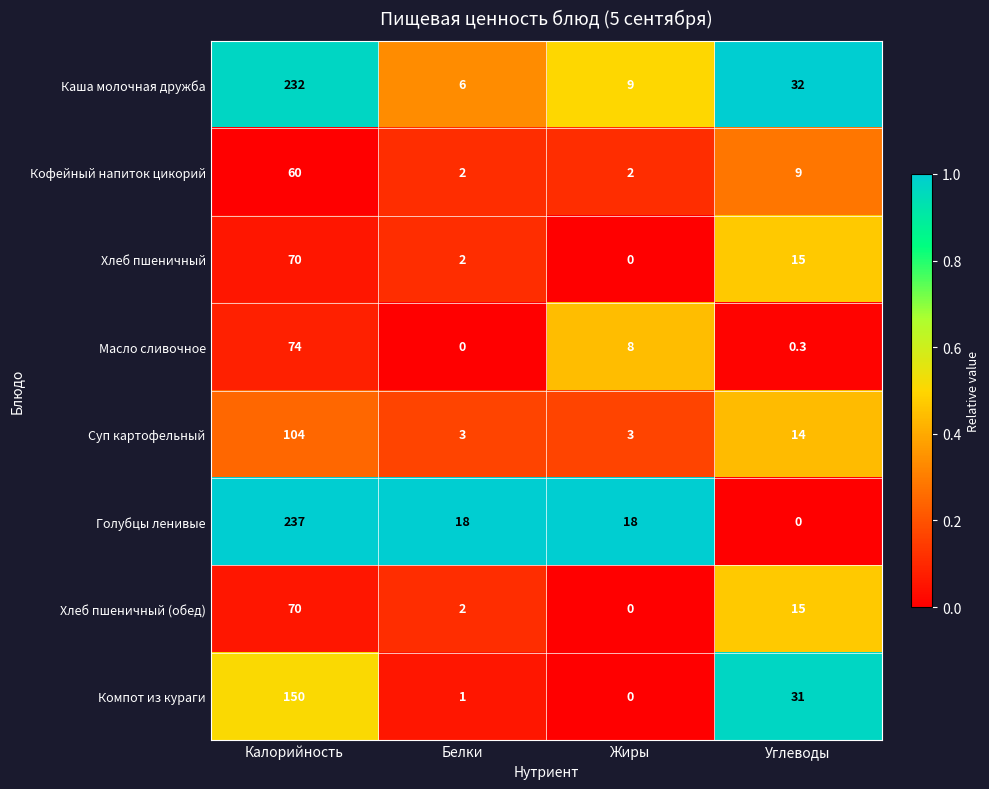

What is the maximum value shown in the chart?

237.0